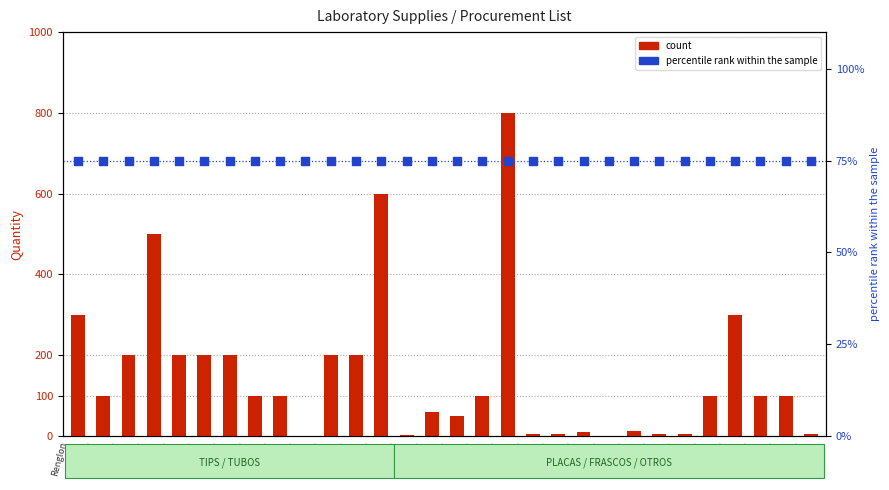

Which series has the widest spread of Y values?

count